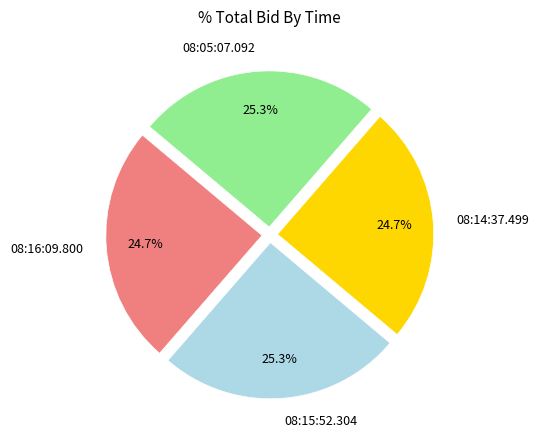

Does 08:05:07.092 account for over 50% of the chart?

No